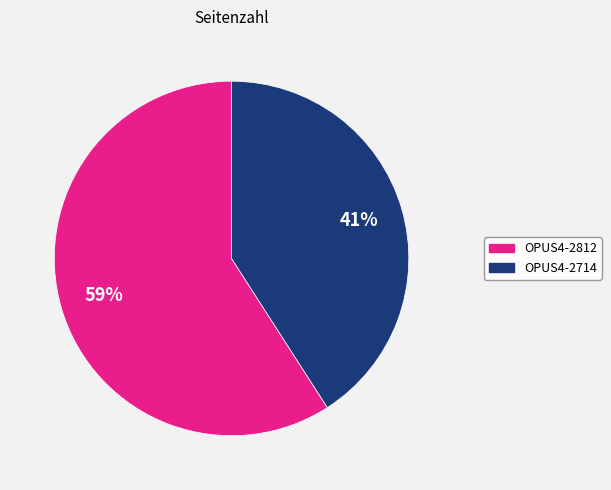

Rank the categories by value from lowest to highest.

OPUS4-2714, OPUS4-2812